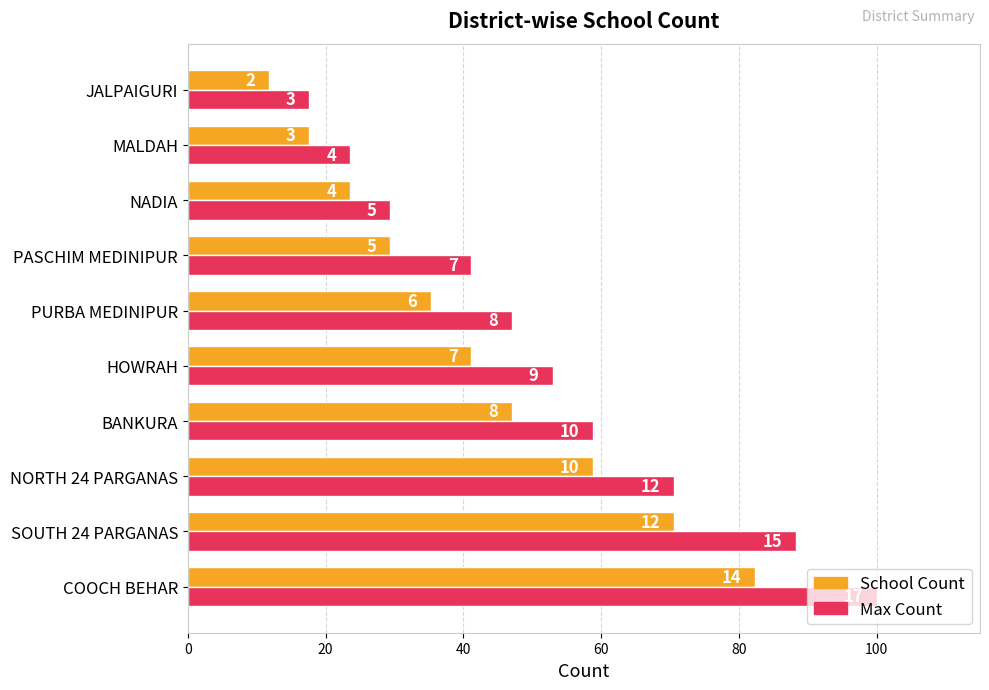

What is the label of the 2nd bar from the right?

MALDAH